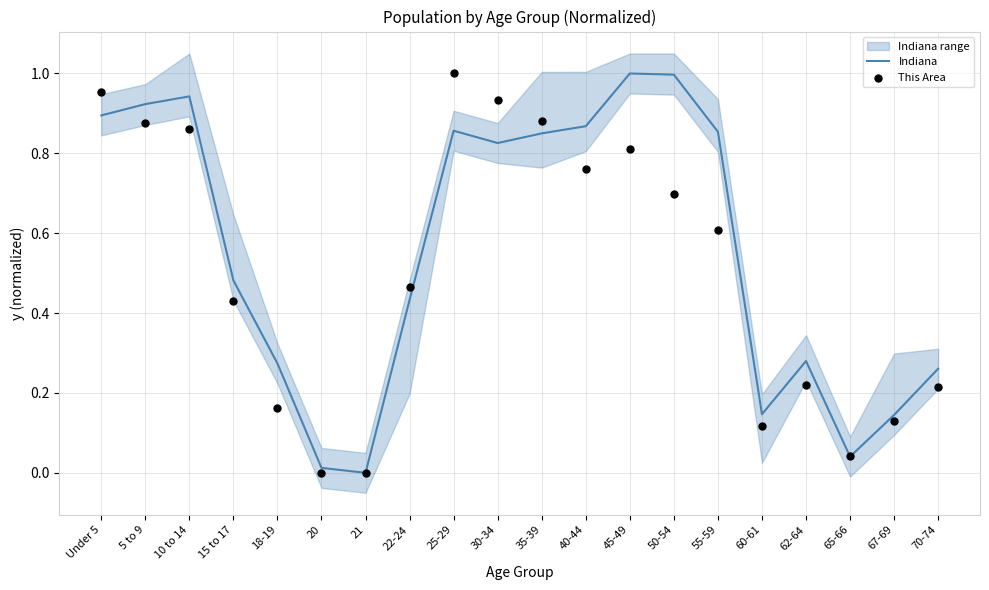

Is the value of Indiana at 21 greater than the value of This Area at 60-61?

No